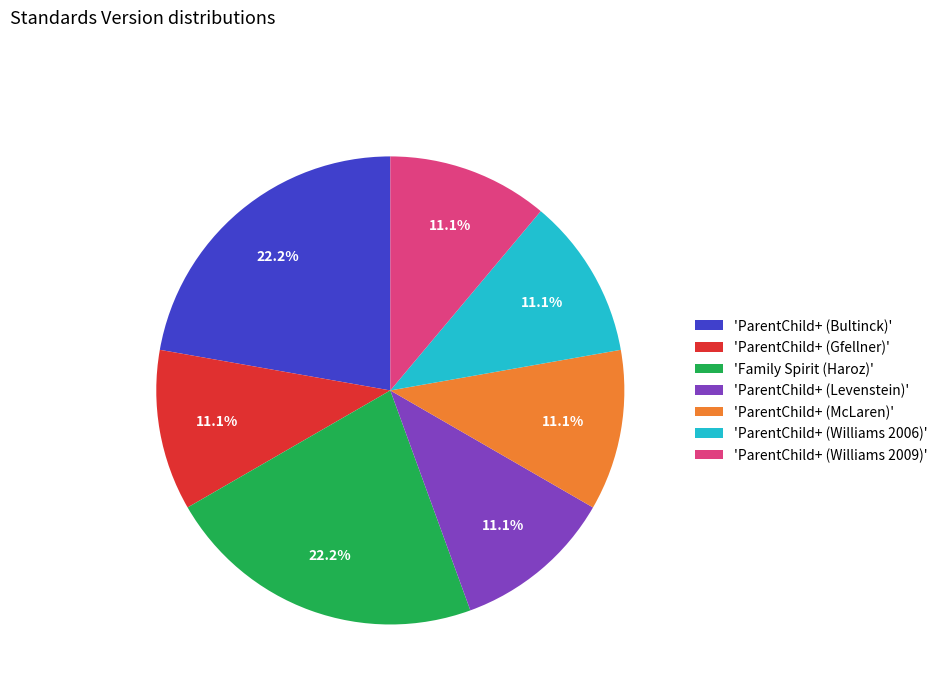

Does any single category account for the majority?

No